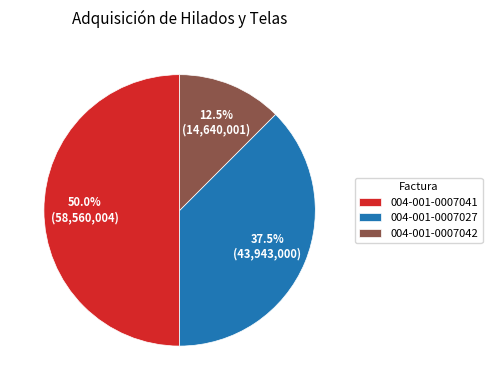

What is the ratio of the value at 004-001-0007027 to the value at 004-001-0007042?

3.0